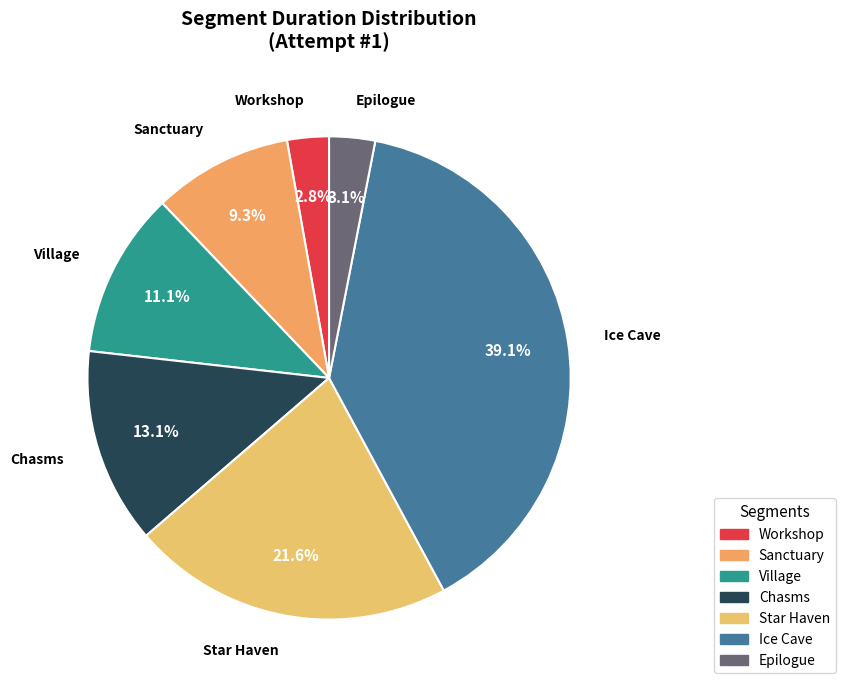

To the nearest percent, what is the average slice percentage?

14%